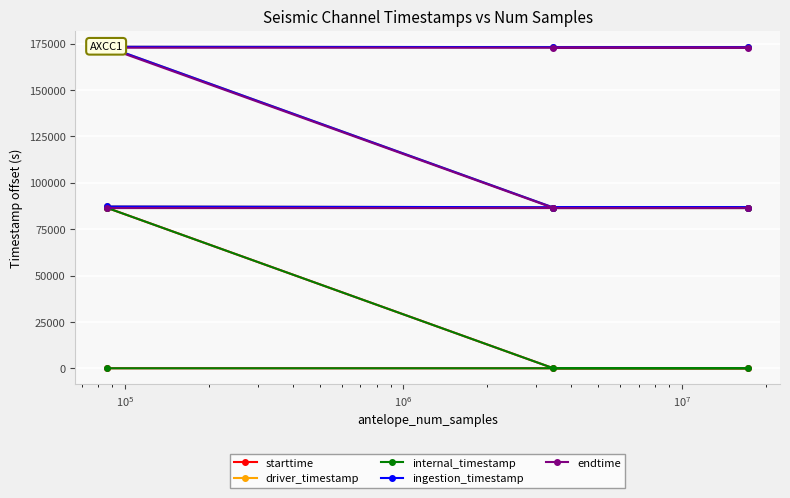

What is the maximum value shown in the chart?

173322.9